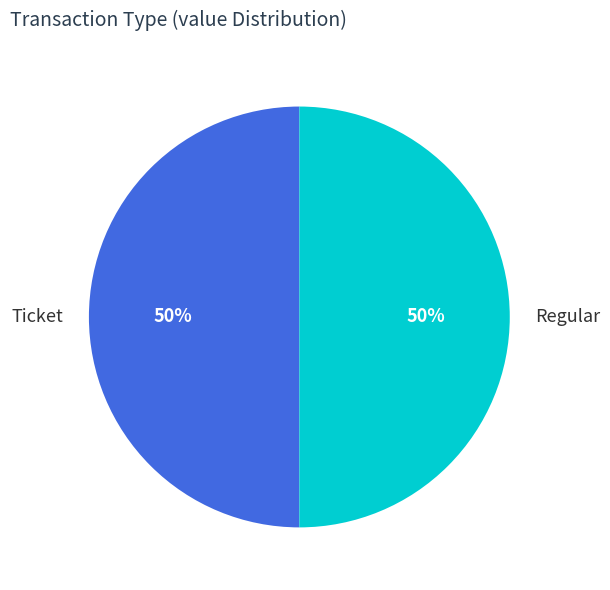

To the nearest percent, what portion does Regular represent?

50%